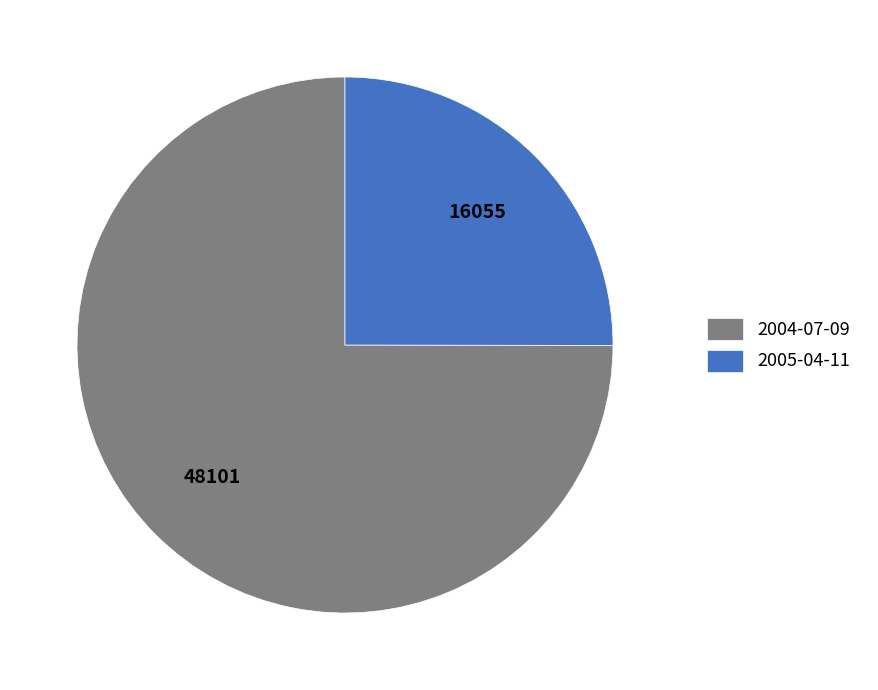

What is the largest slice in the pie chart?

2004-07-09